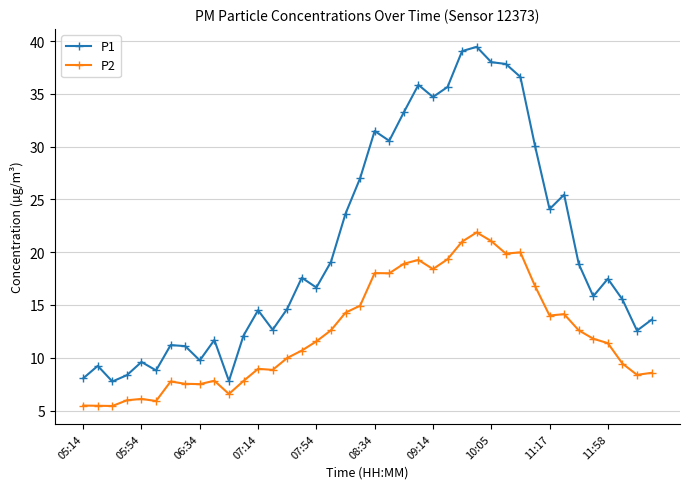

True or false: P2 has more than 2 interior local peaks.

True